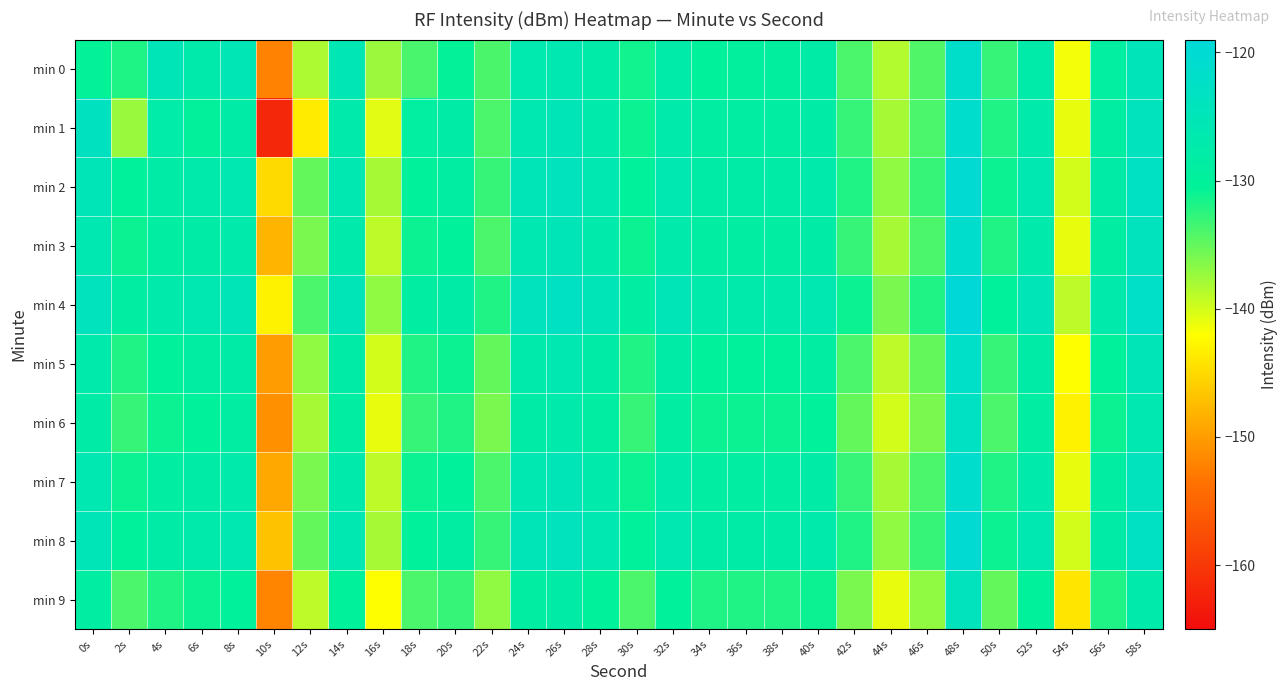

At which category is the sum across all series the highest?

48s